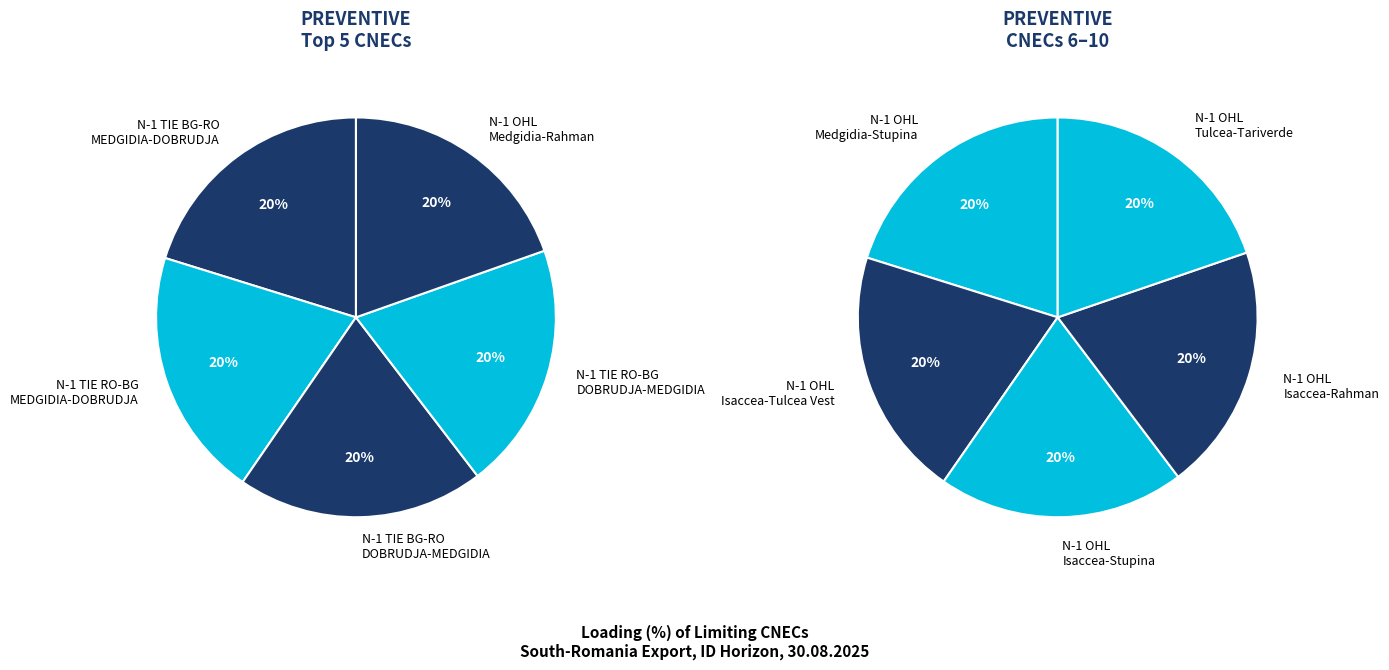

Is there any slice that represents more than half of the pie?

No